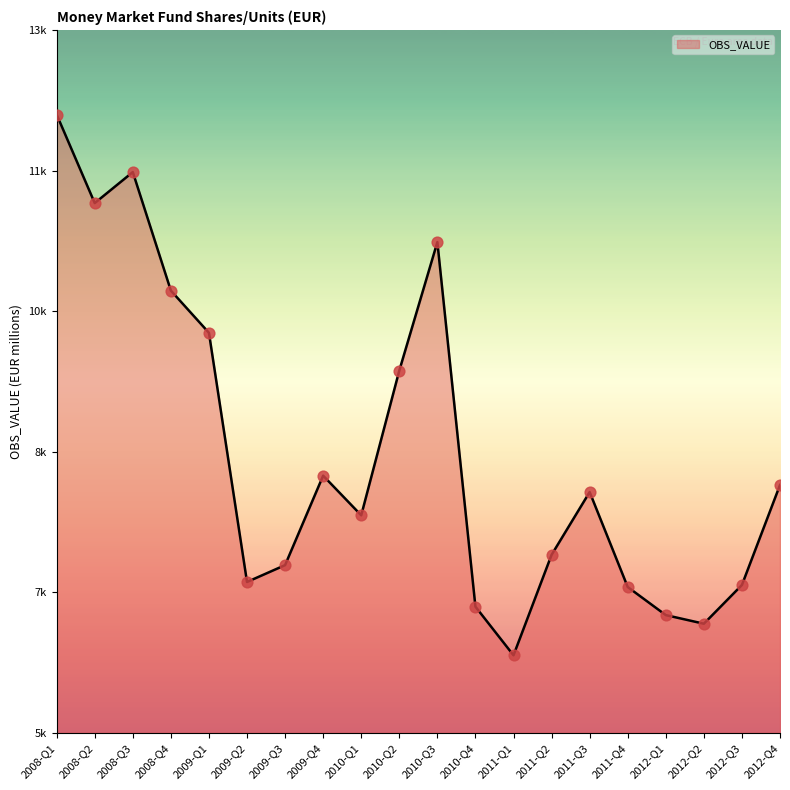

Which has a higher value, 2010-Q1 or 2011-Q1?

2010-Q1